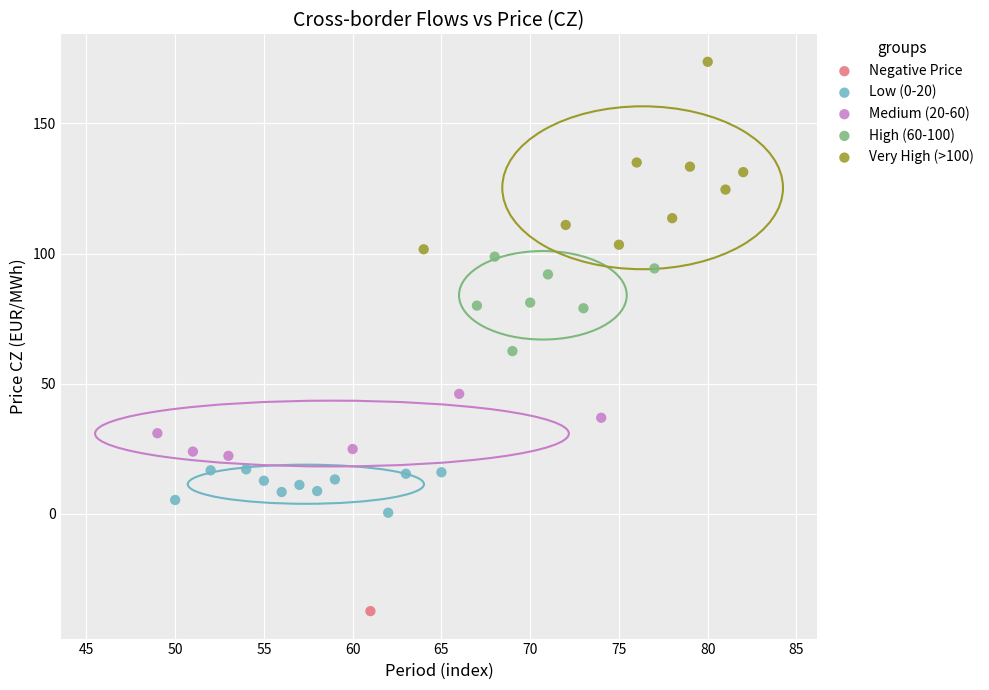

Which series reaches the maximum Y coordinate?

Very High (>100)